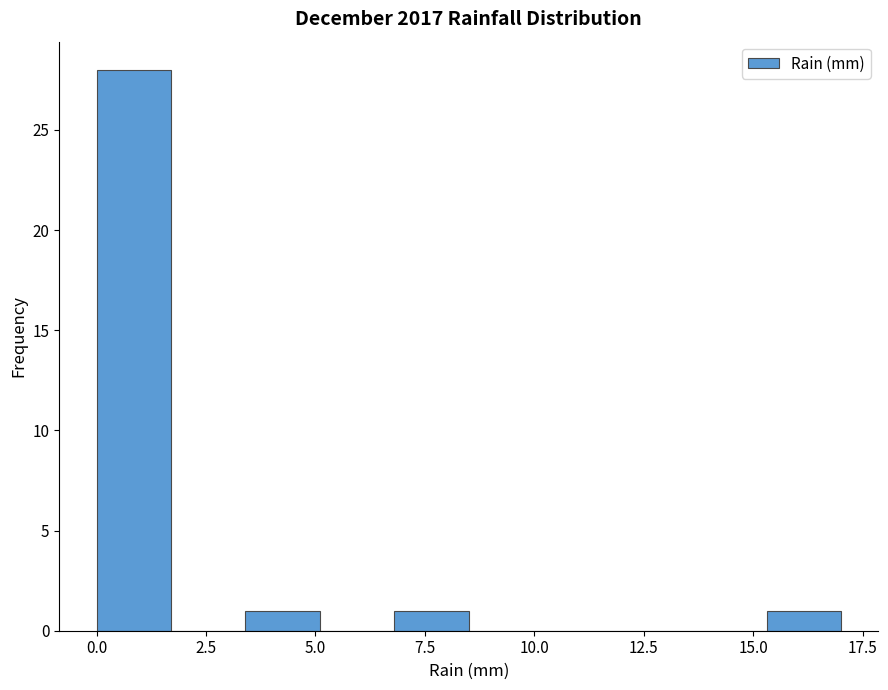

Around what value on the x-axis is the tallest bar? Give the approximate position of its centre, as read against the axis.

1.0